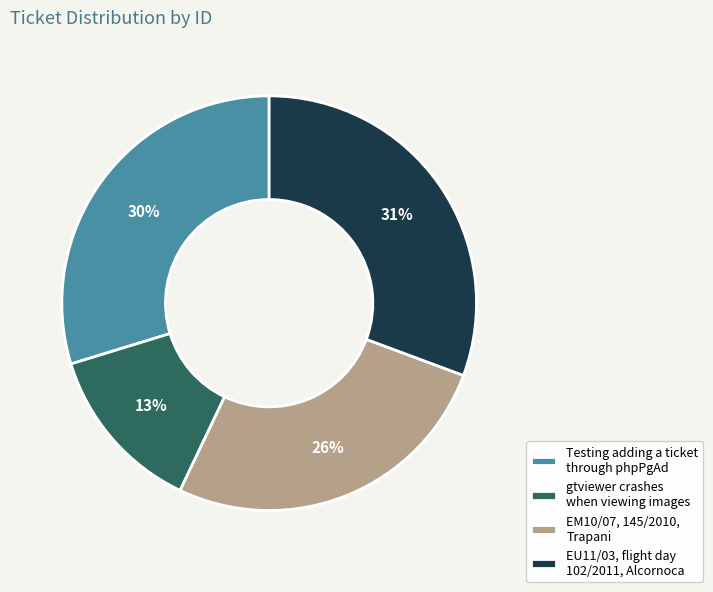

Combined, do gtviewer crashes when viewing images and Testing adding a ticket through phpPgAd account for over 50%?

No